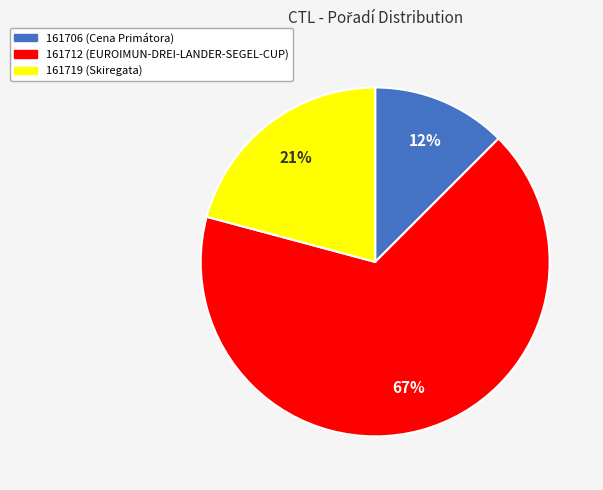

The 161719 slice represents 21% of the pie. True or false?

True